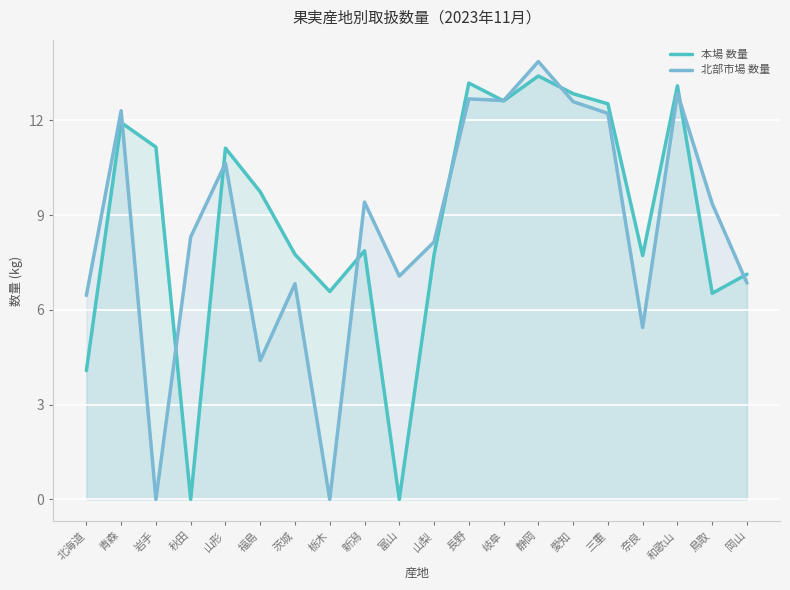

The value of 北部市場 数量 at 山梨 is 8.2. True or false?

True